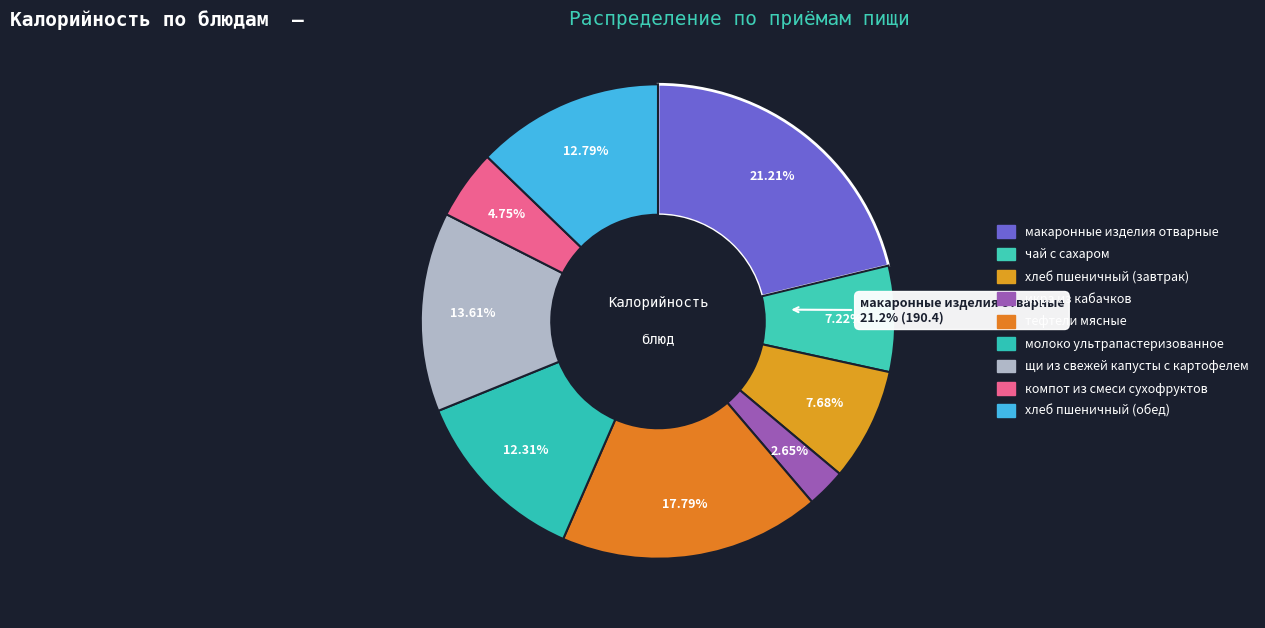

What is the change in value from икра из кабачков to хлеб пшеничный (обед)?

+91.0